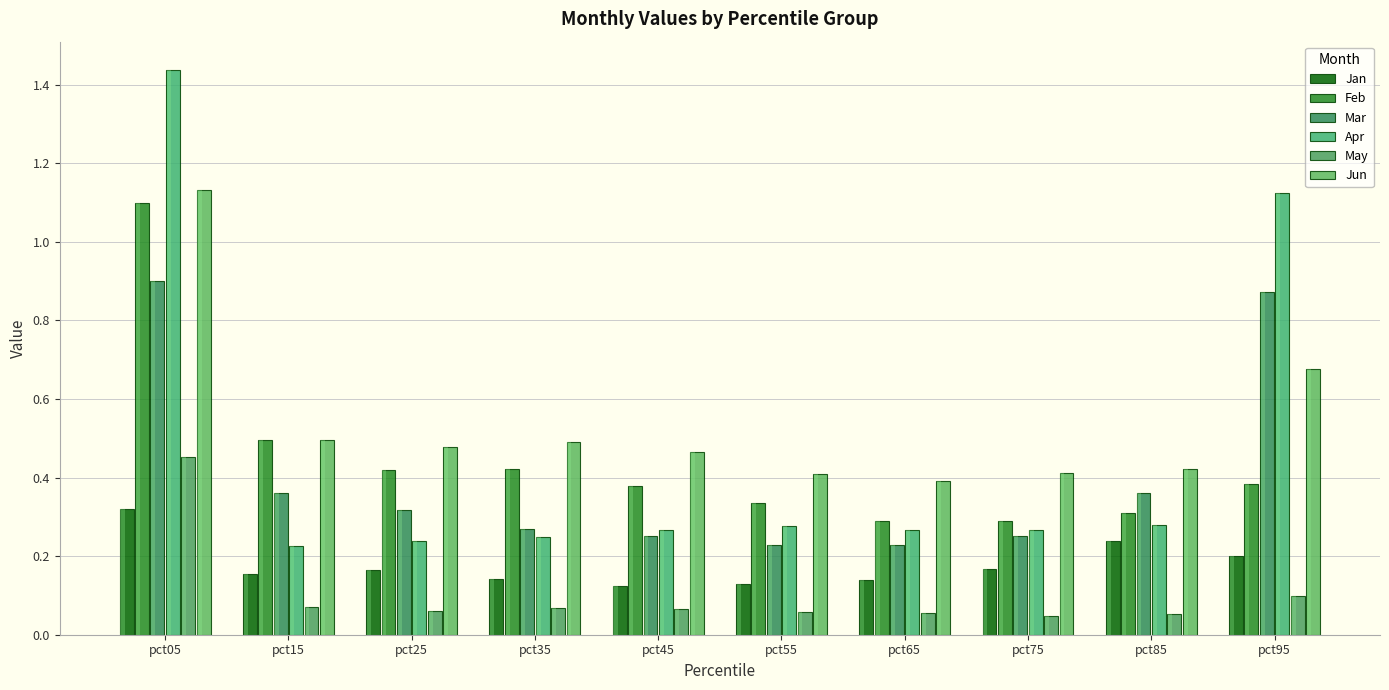

How many data points does each series have?

10